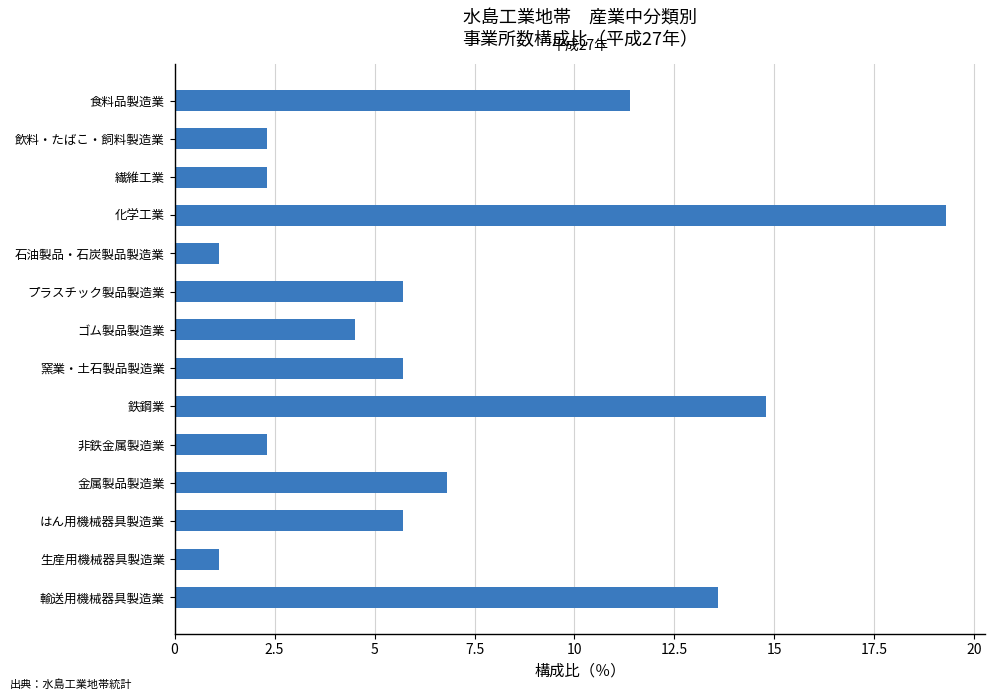

What is the smallest value displayed?

1.1